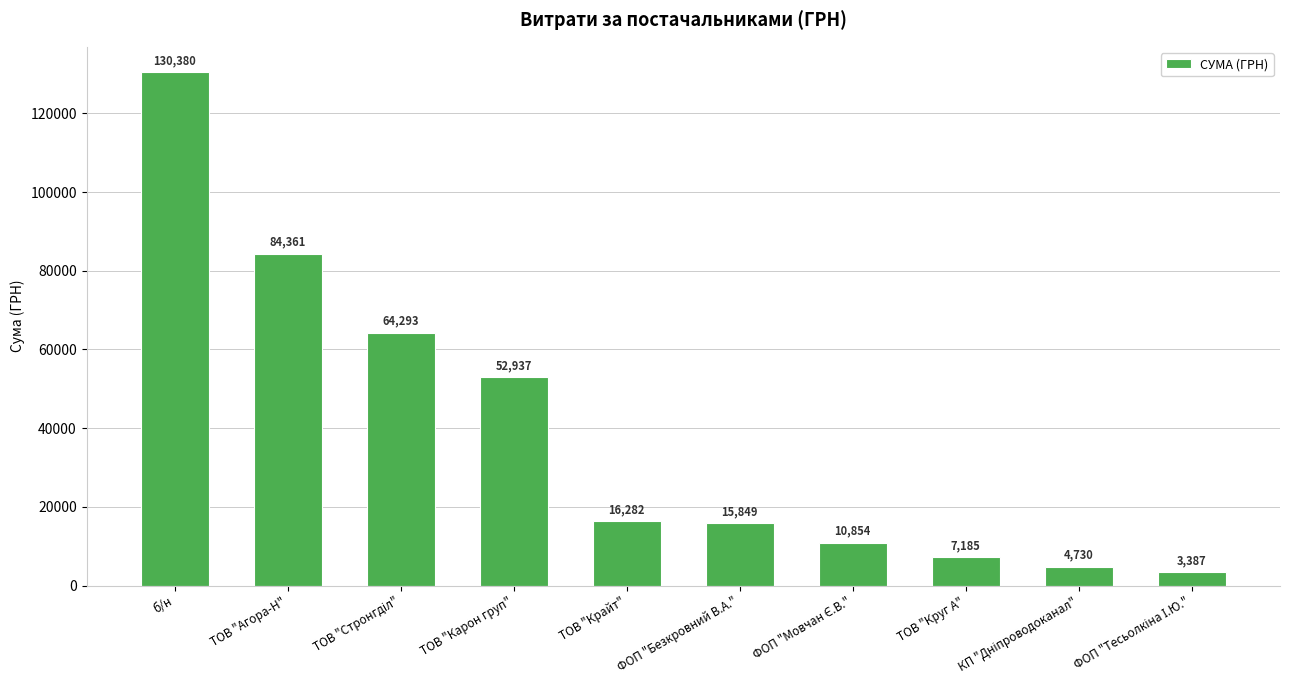

Is it true that the value at ТОВ "Агора-Н" is 84360.6?

True